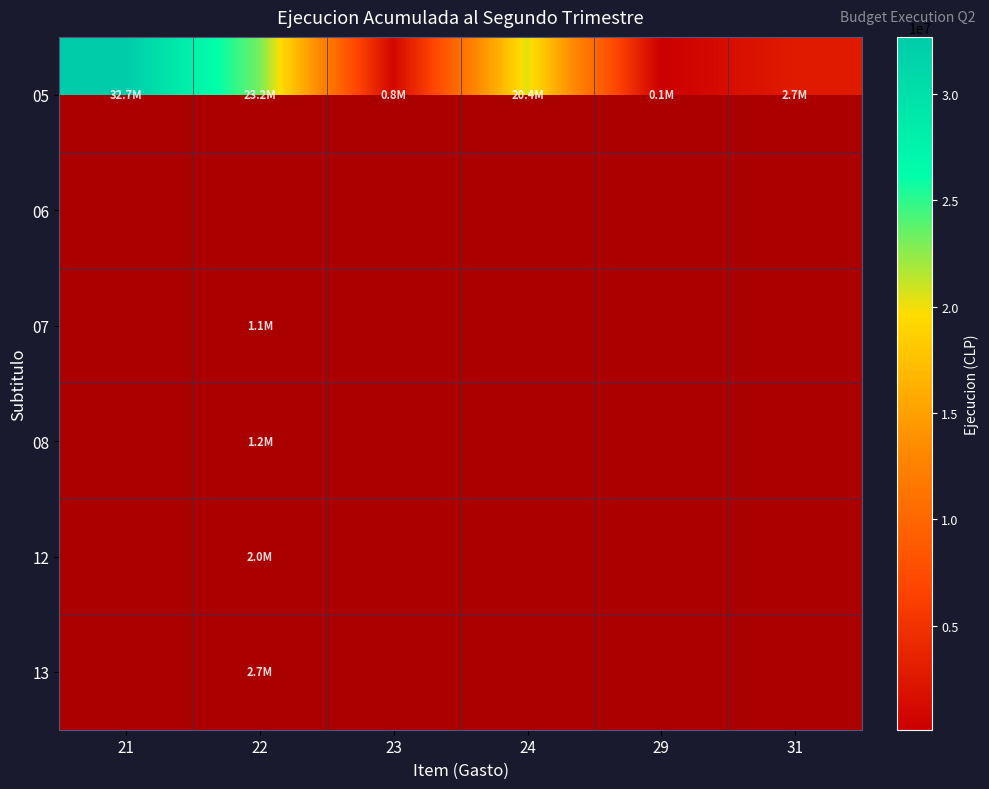

At which label does 05 reach its peak?

21